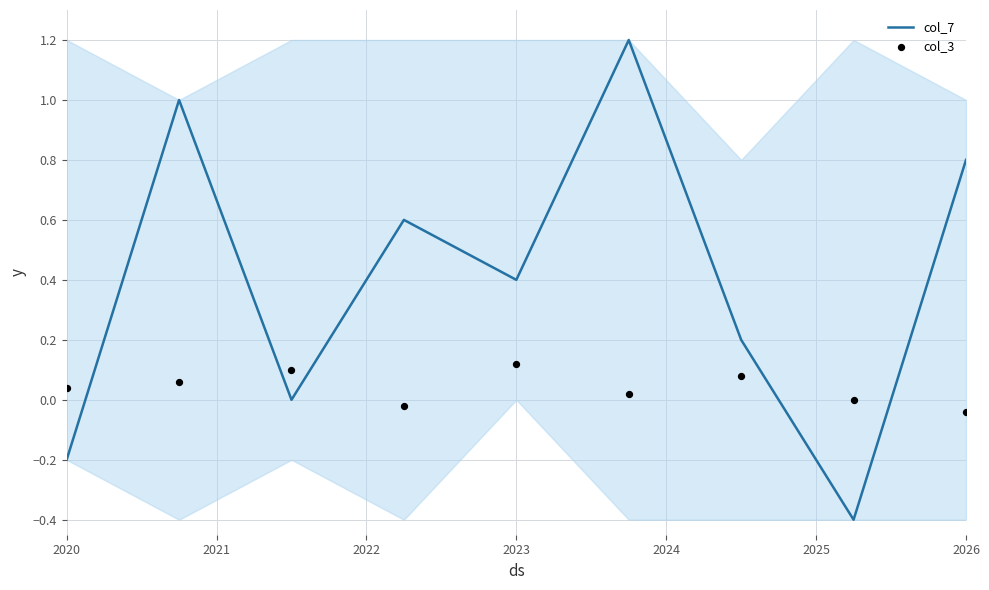

What are all the series names shown in the legend?

col_7, col_3